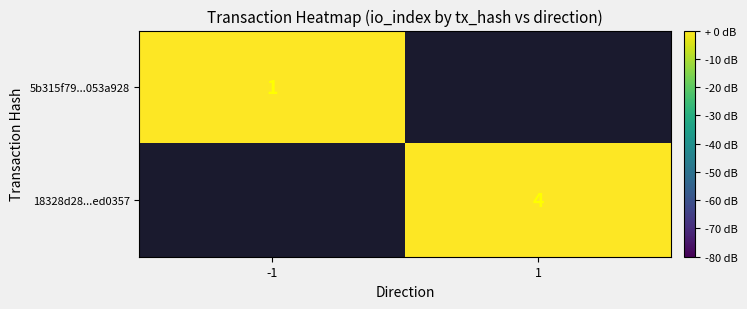

Which has a higher value, 1 or -1?

-1